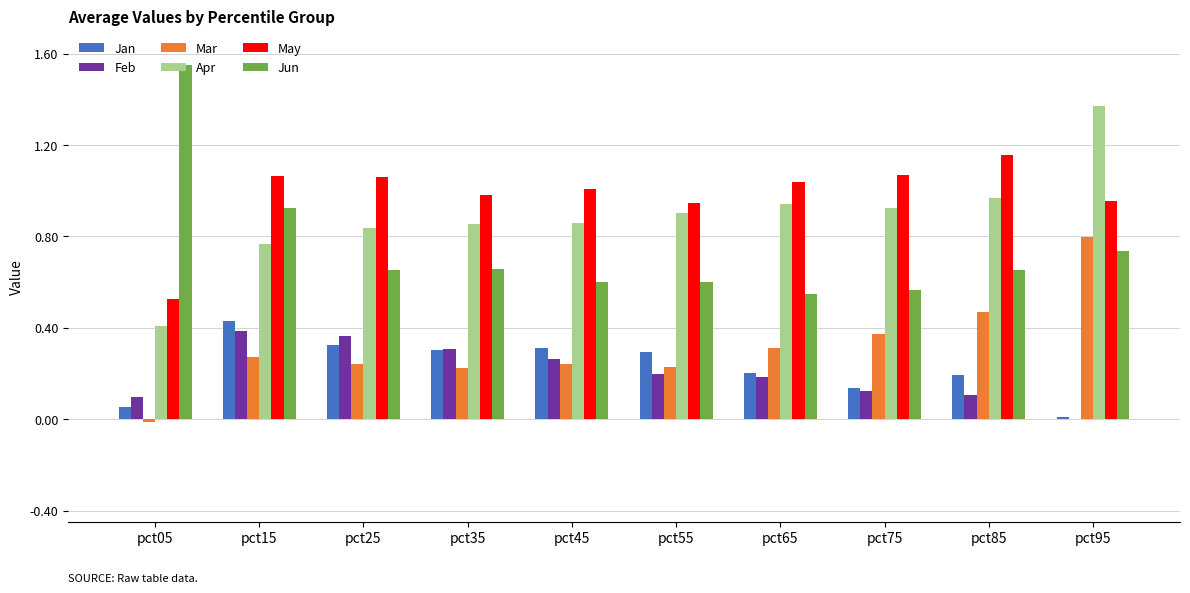

What is the total value across all series at pct85?

3.6